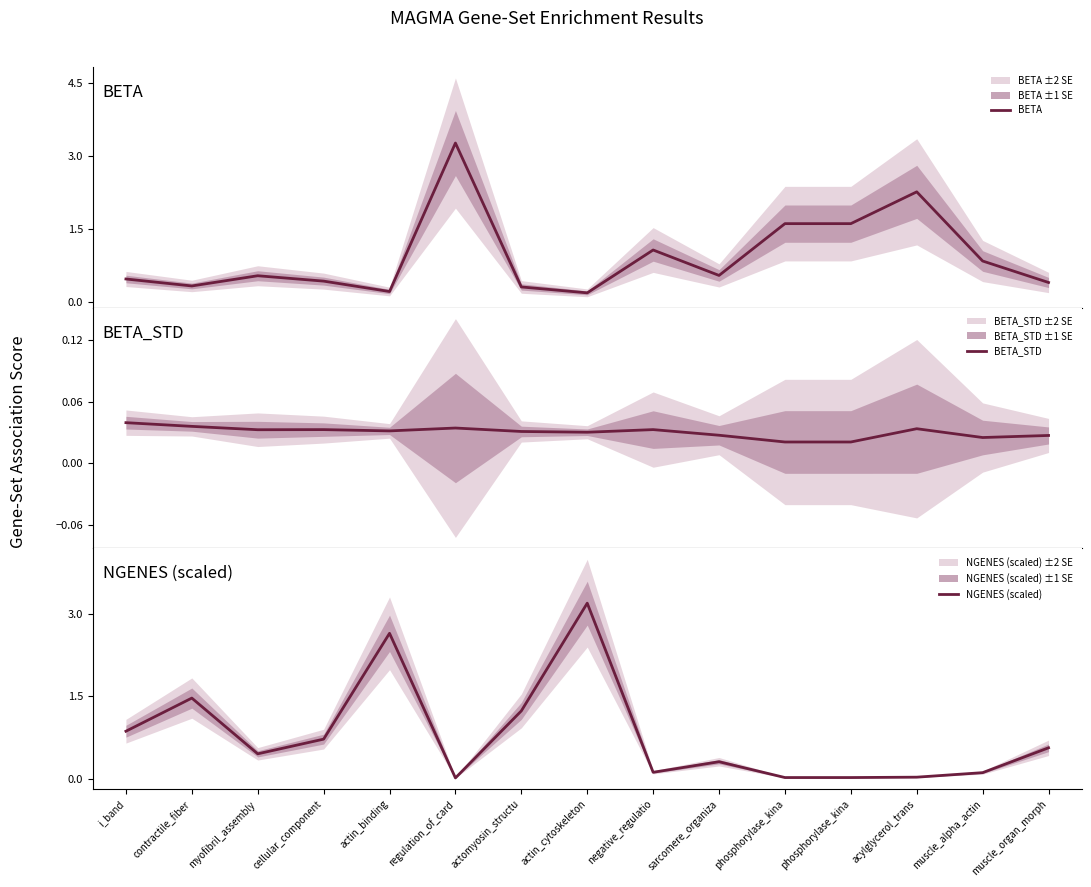

Rank the series by their maximum value, from lowest to highest.

BETA_STD, NGENES (scaled), BETA